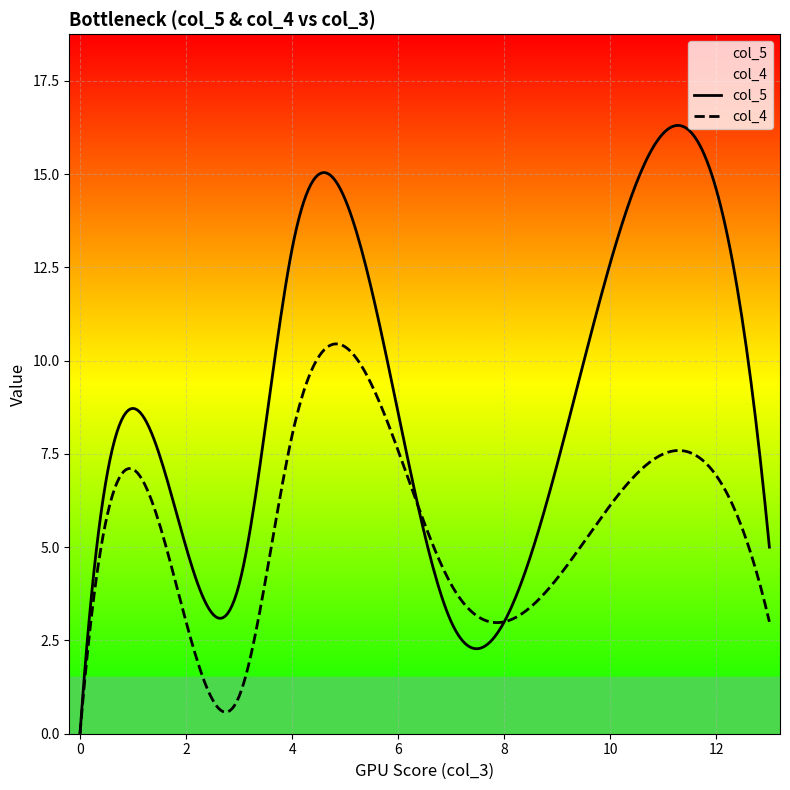

Which series has the widest spread of values?

col_5